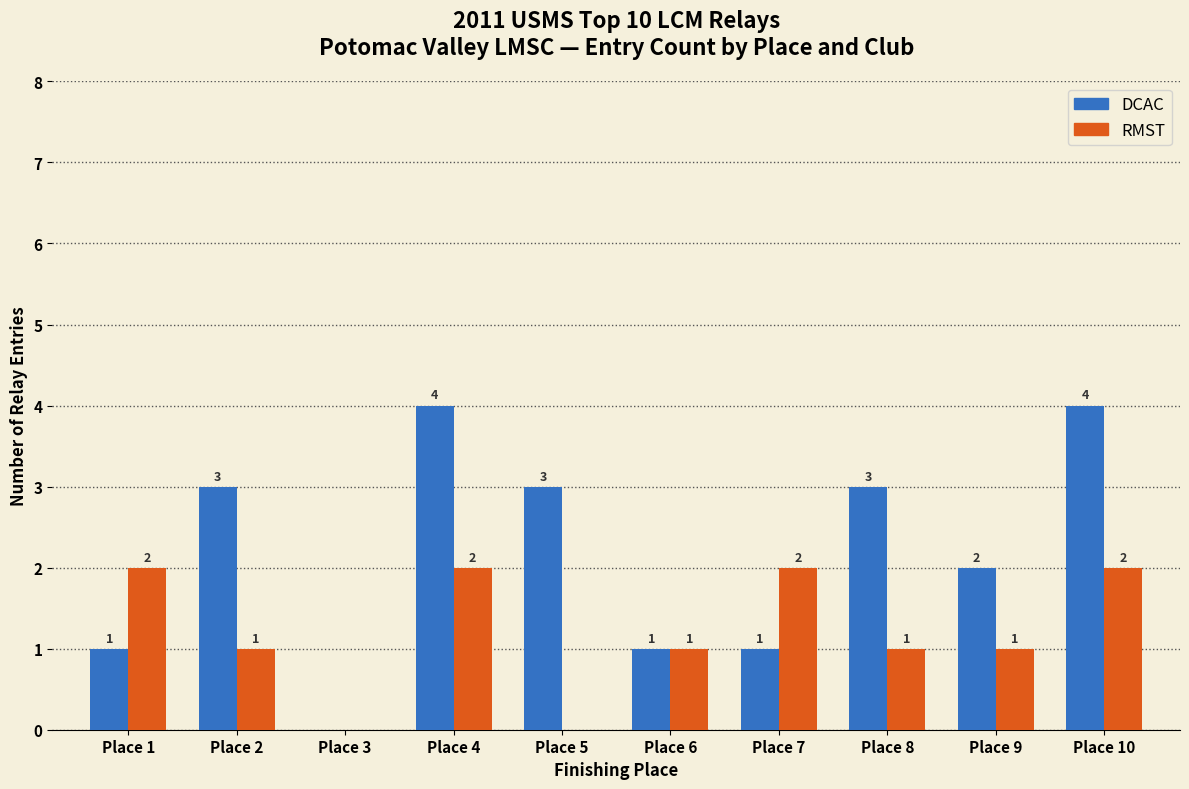

How many DCAC values are between 1 and 3?

7